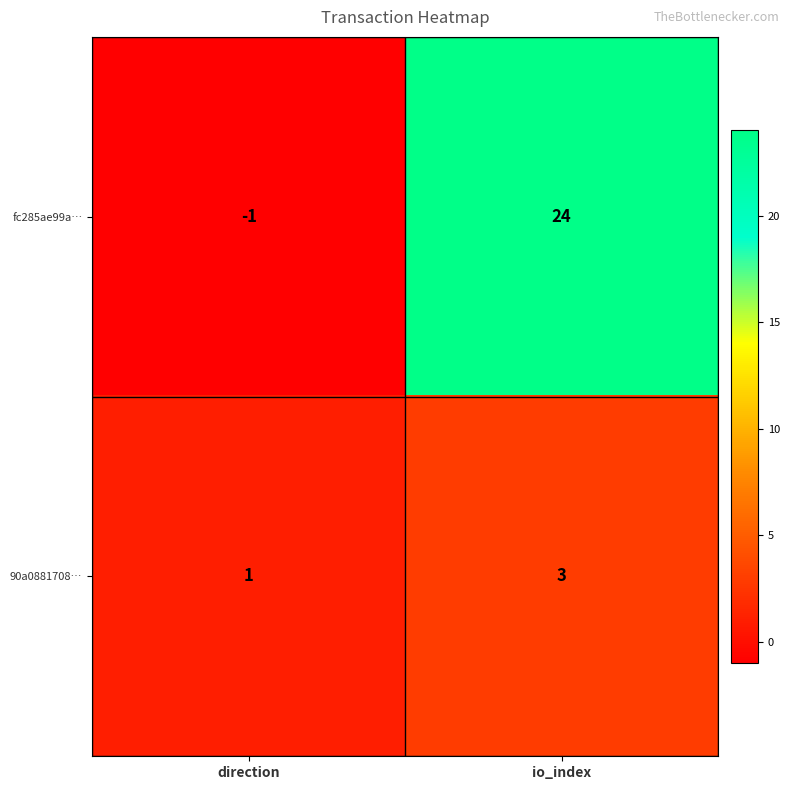

At which label does 90a0881708… reach its peak?

io_index